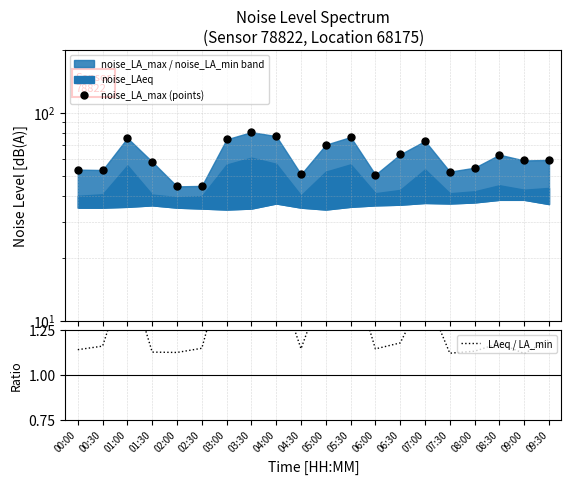

At which label is noise_LA_max (points) closest to 62?

08:30